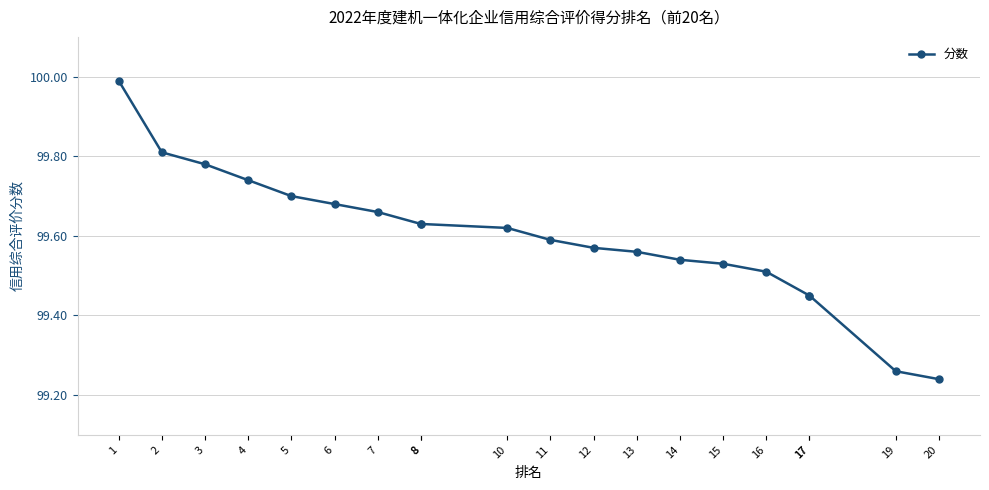

What is the value of the 8th point from the left?

99.6